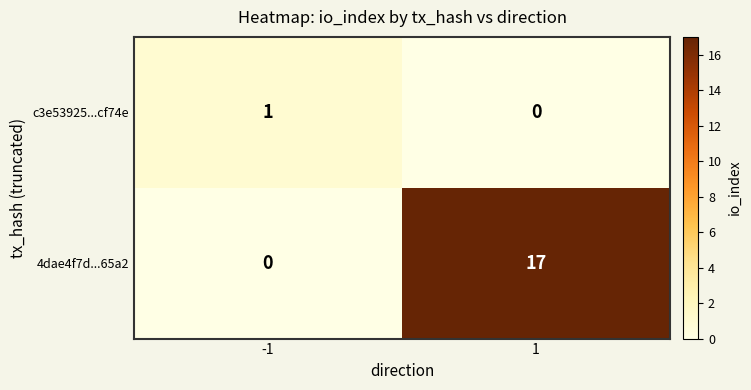

At 1, list the series in order from largest to smallest.

4dae4f7d...65a2, c3e53925...cf74e